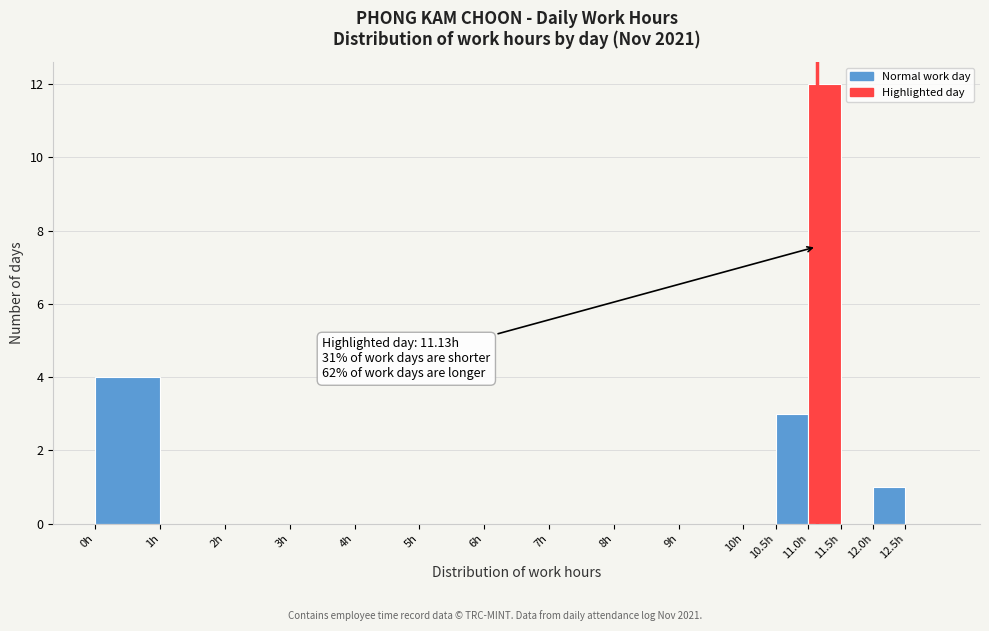

Over which range of the x-axis is the bar tallest?

11.0 to 11.5